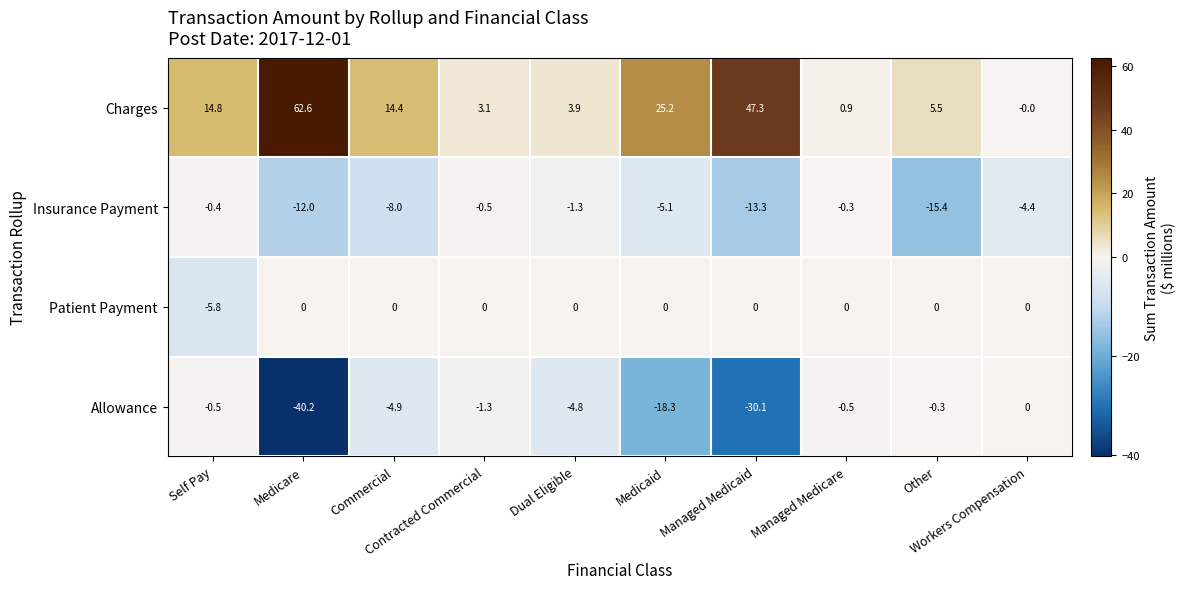

At which category is the sum across all series the highest?

Medicare